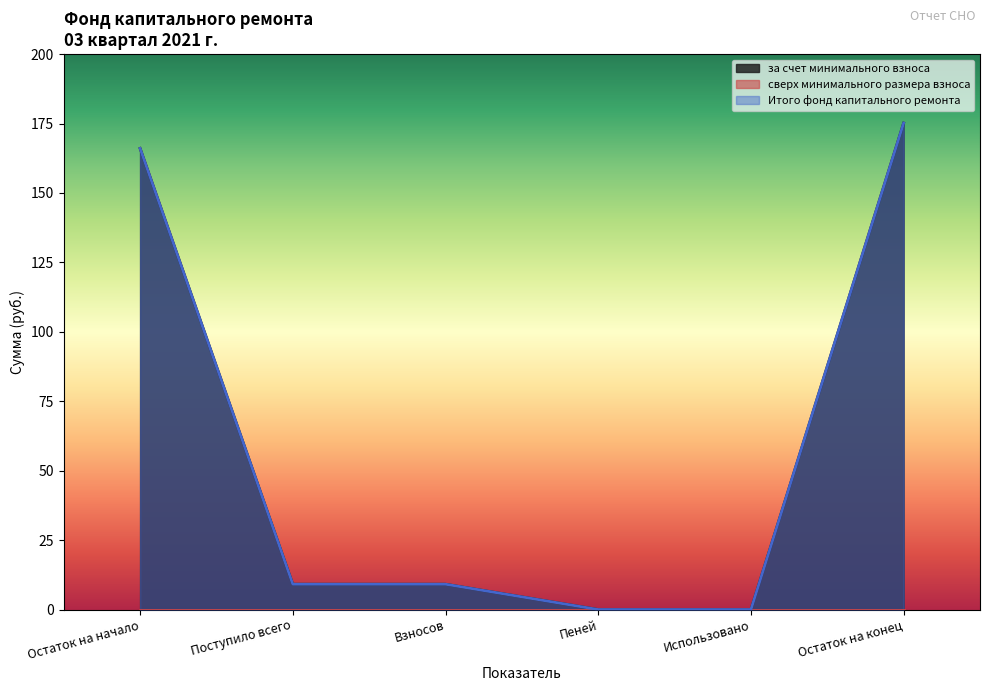

Does the chart have visible grid lines?

No